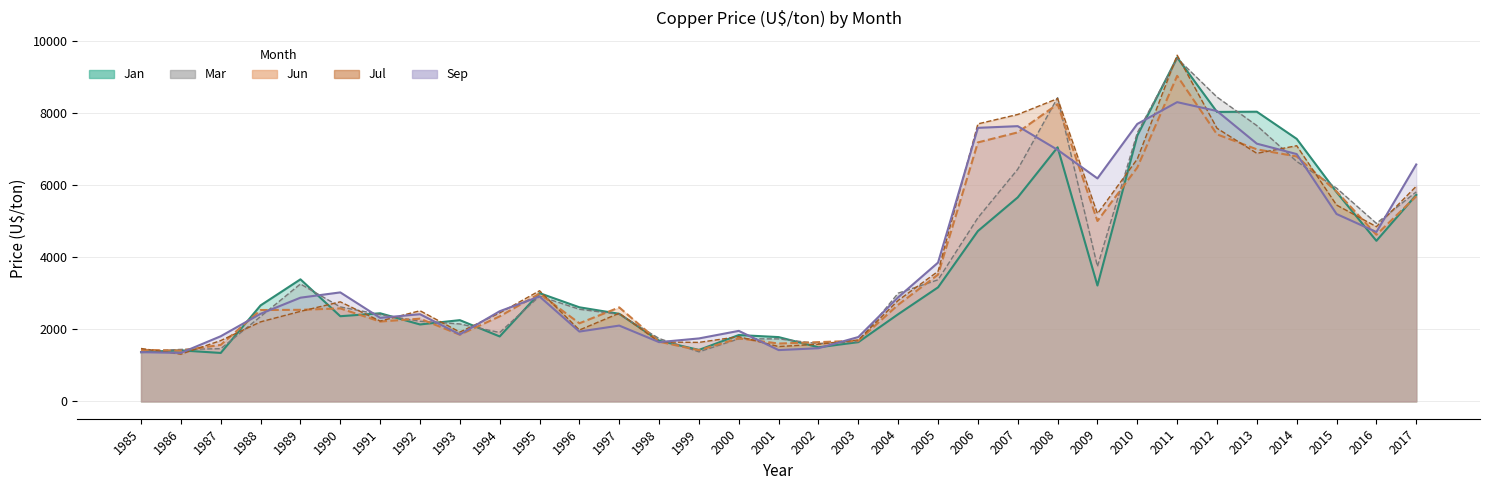

Which label corresponds to the largest value in the chart?

2011